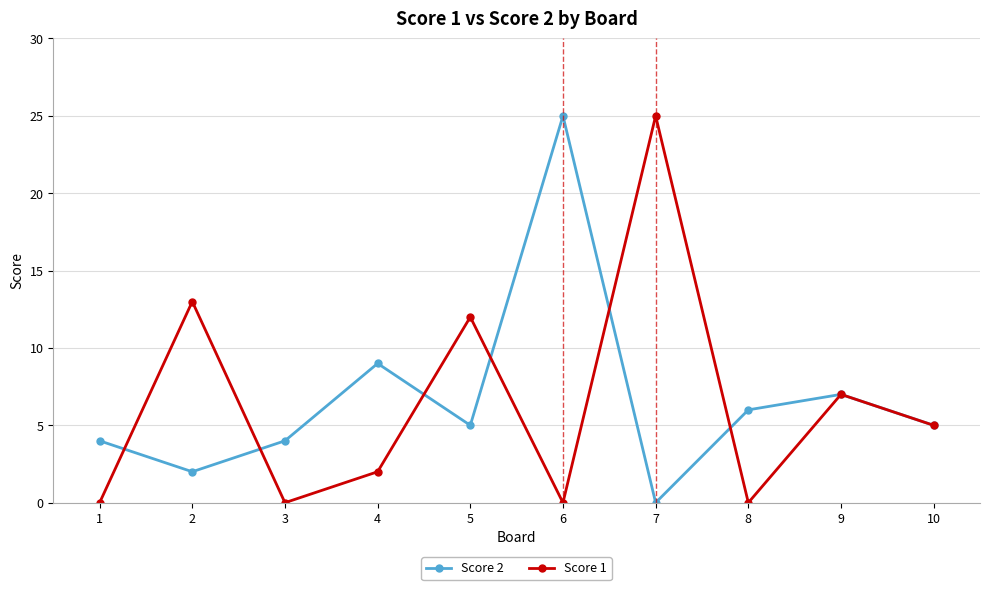

True or false: Score 1 has a value of 0 at 3.

True